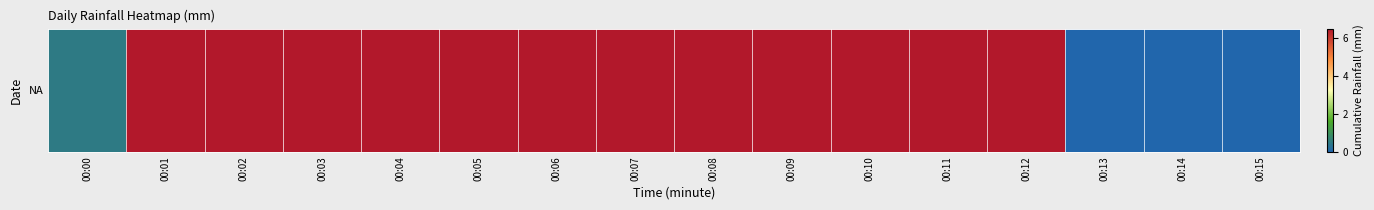

At which category does the chart reach its peak across all series?

00:01